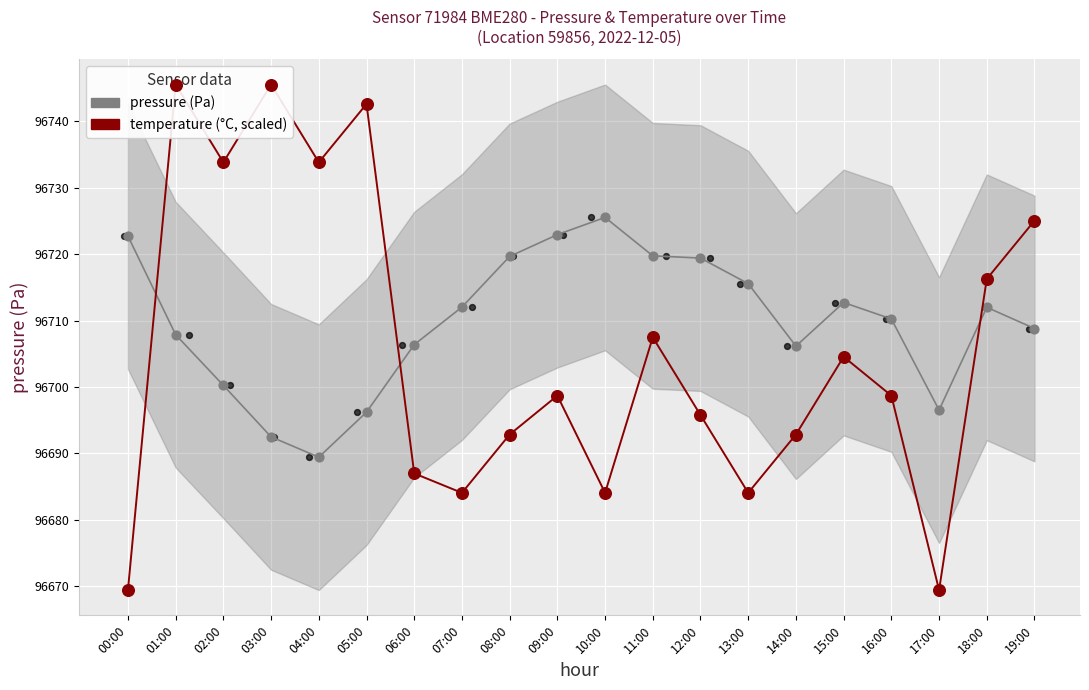

Which series has the largest total across all categories?

pressure (Pa)